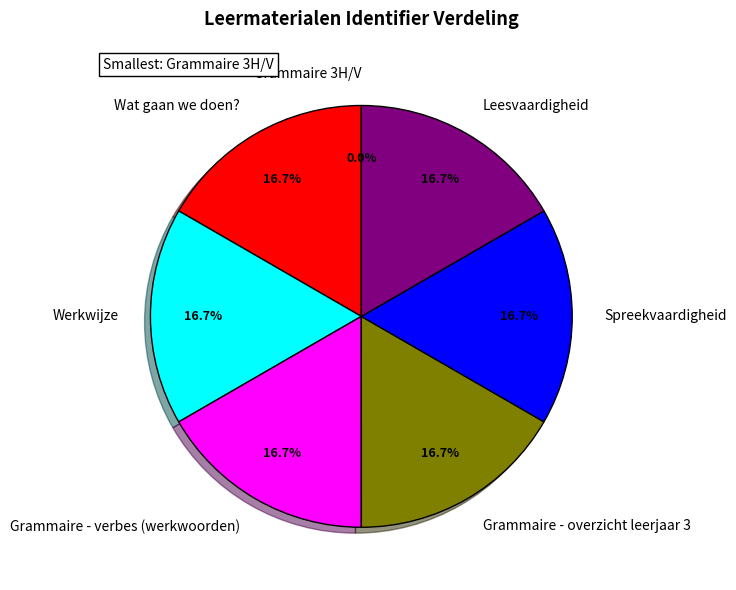

Is there any slice that represents more than half of the pie?

No